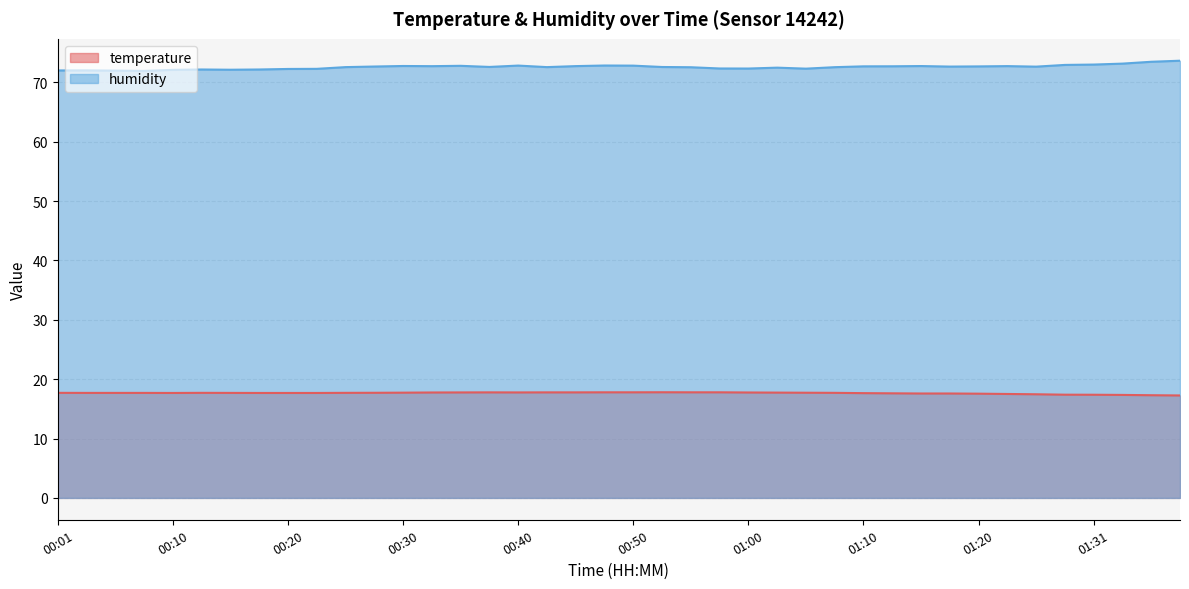

How many lines are shown in the chart?

2